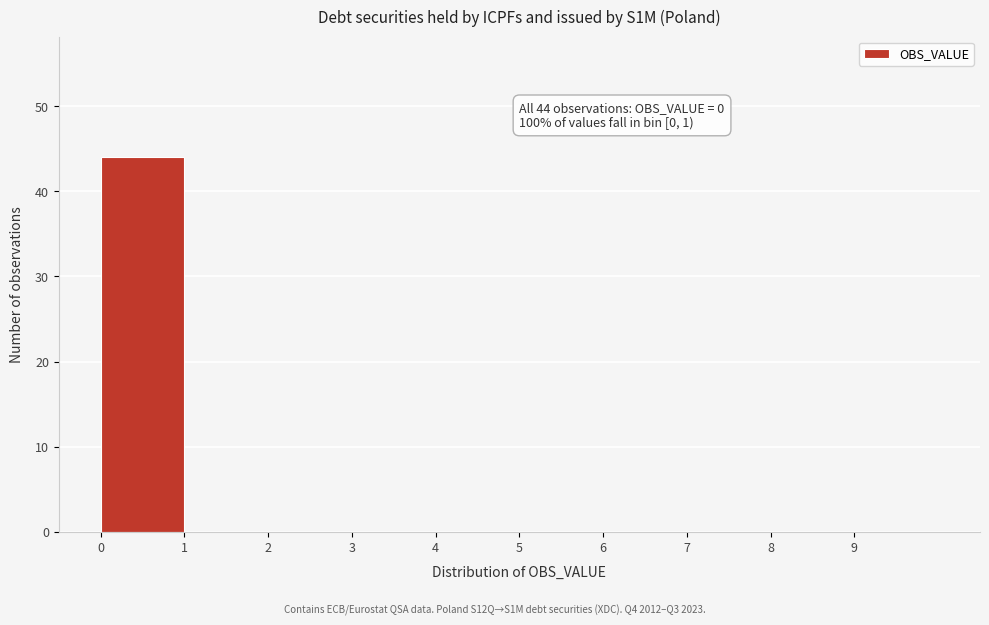

Over which range of the x-axis is the bar tallest?

0 to 1